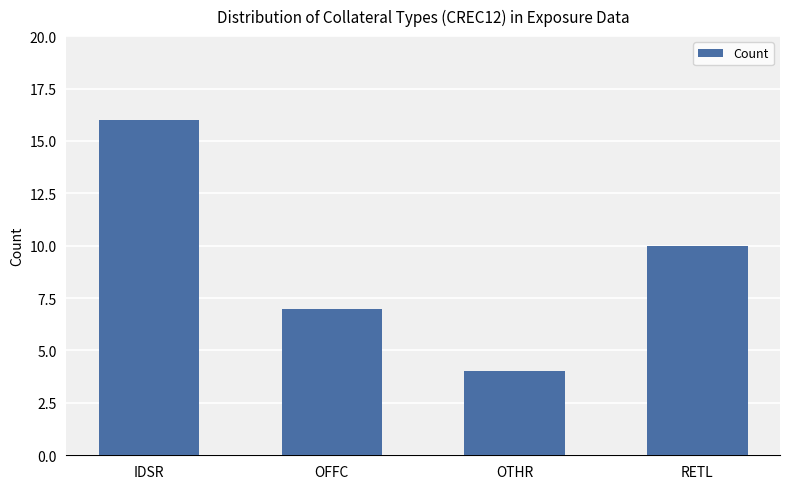

What position from the right is IDSR?

4